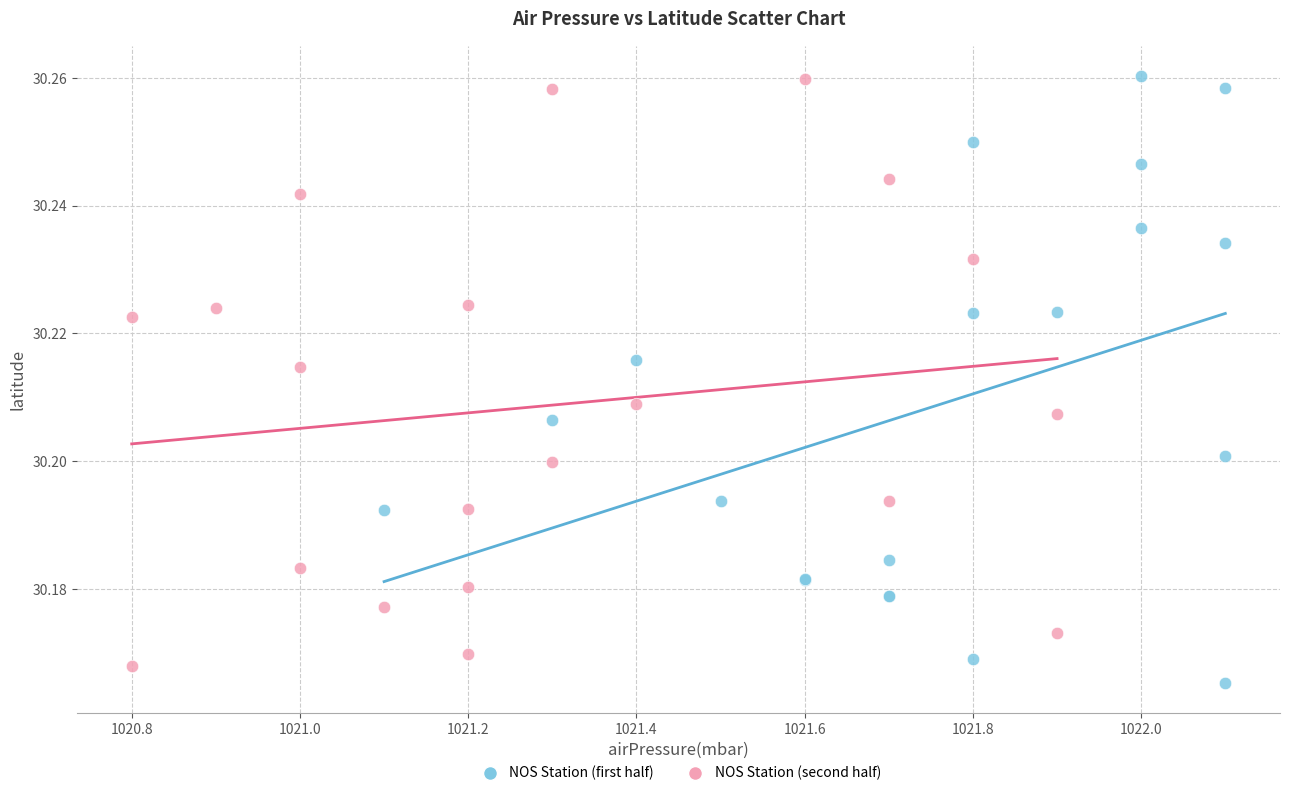

What are all the series names shown in the legend?

NOS Station (first half), NOS Station (second half)